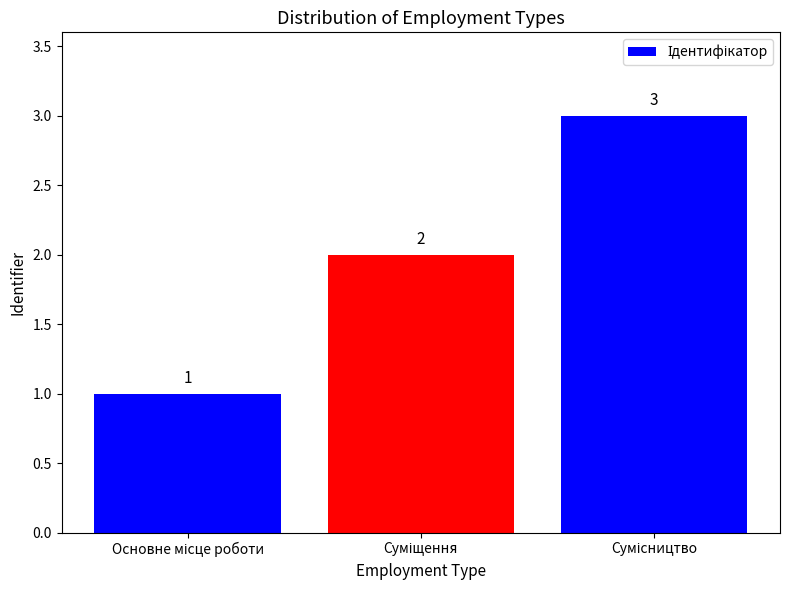

What is the maximum value shown in the chart?

3